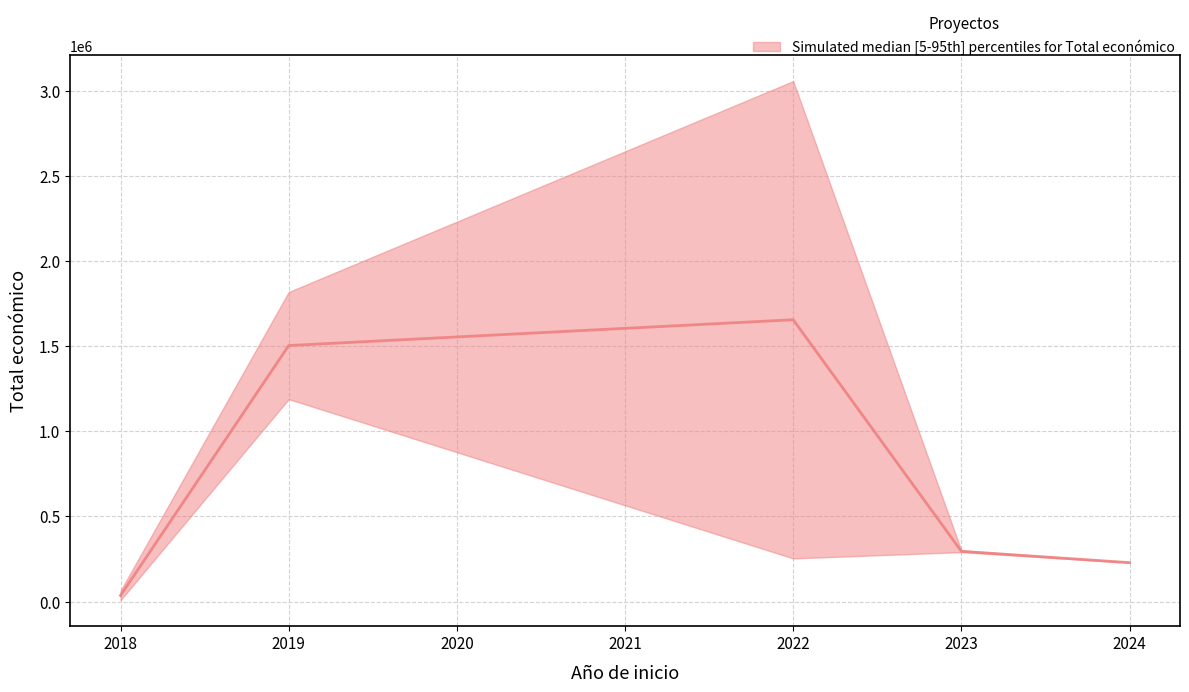

Which has a higher value, 2018 or 2023?

2023